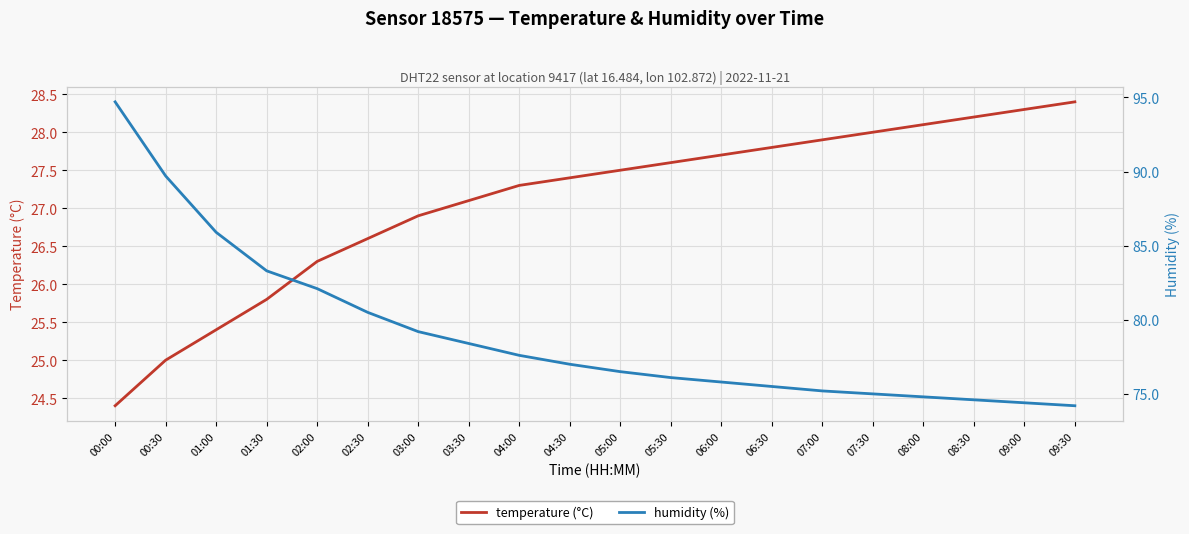

What is the sum of all humidity (%) values?

1580.5